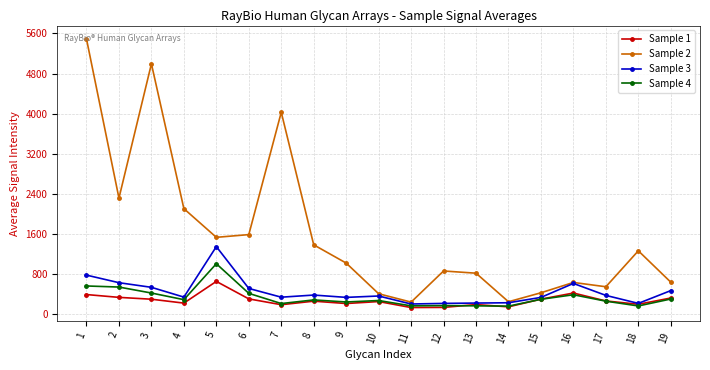

What is the value of the Sample 3 point at the 7th from the left?

342.0